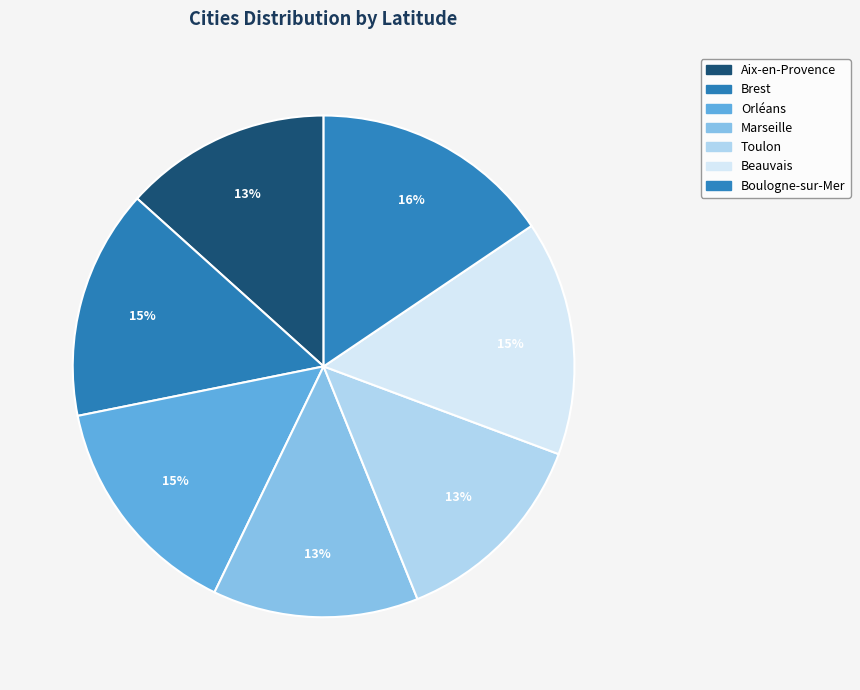

Approximately how many times larger is the value at Boulogne-sur-Mer compared to Beauvais?

1.0